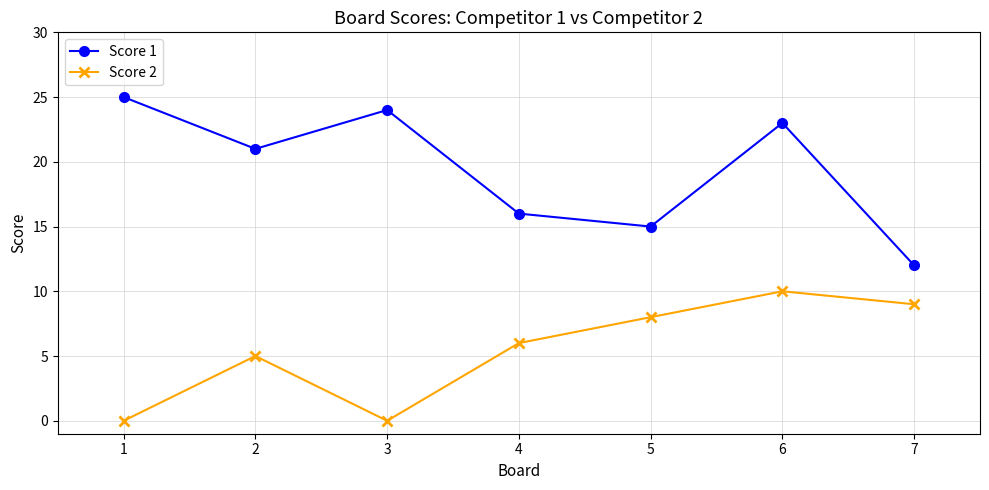

List the series in order of their peak value, lowest first.

Score 2, Score 1